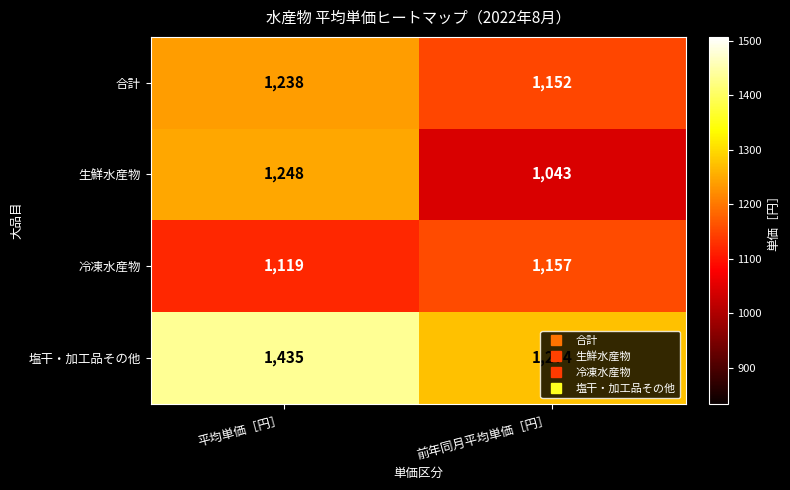

Which series has the largest range (max minus min)?

生鮮水産物